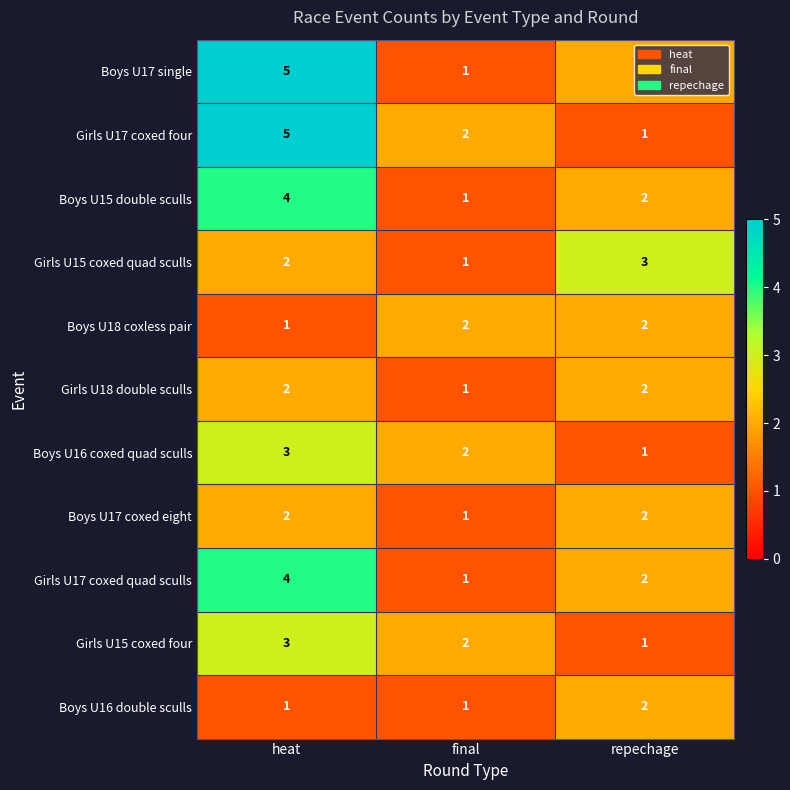

True or false: Girls U15 coxed quad sculls has a value of 3 at heat.

False